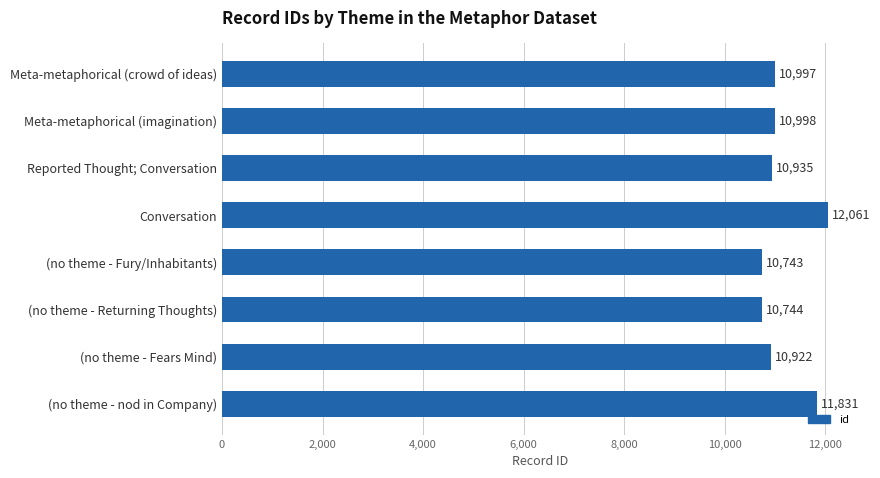

What is the value of the 8th bar from the top?

11831